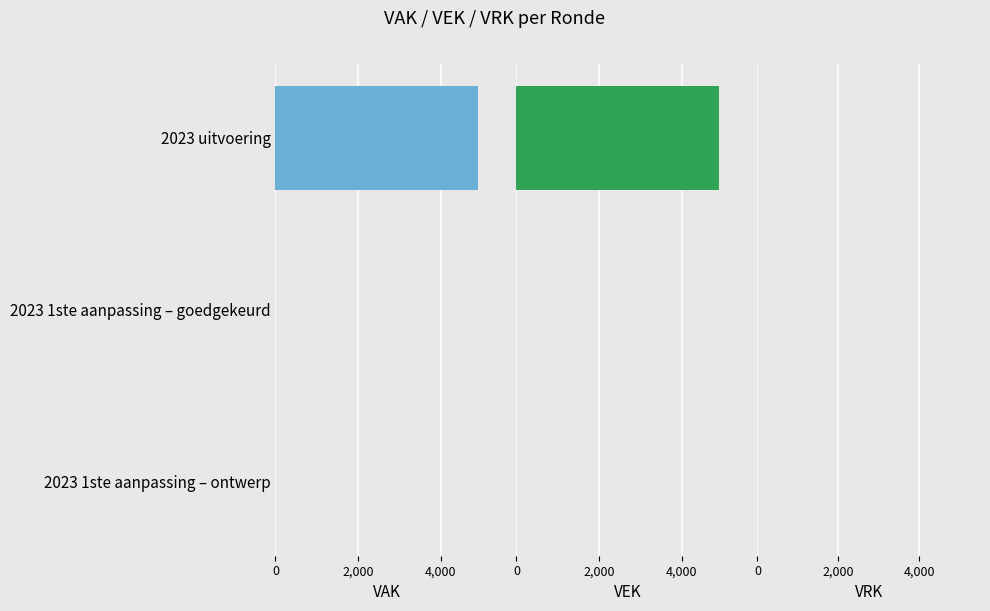

Does the chart contain any negative values?

No